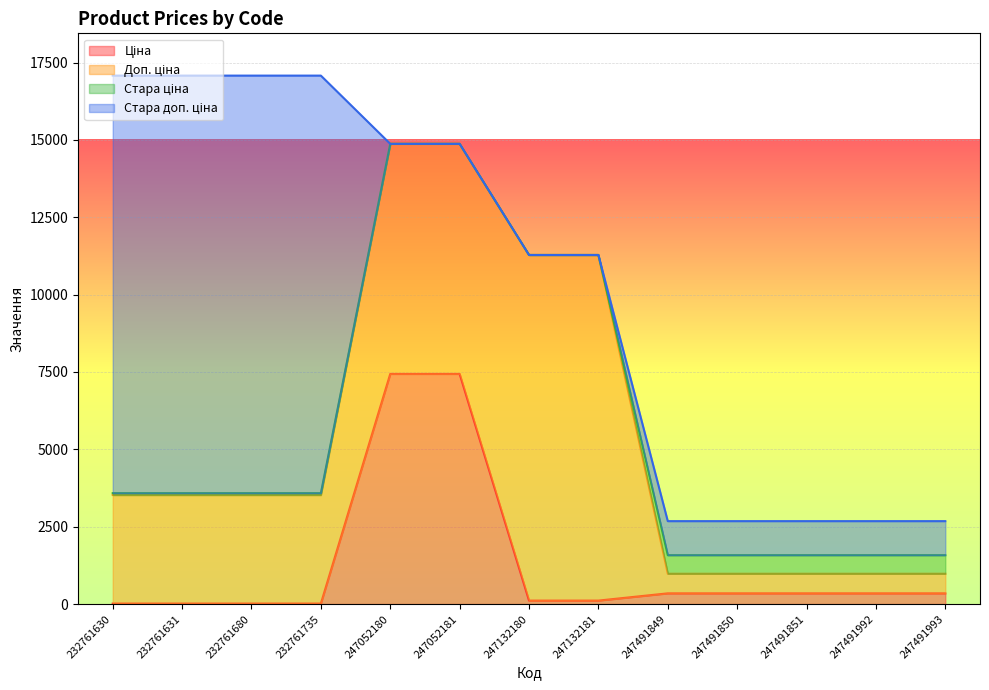

What are all the series names shown in the legend?

Ціна, Доп. ціна, Стара ціна, Стара доп. ціна